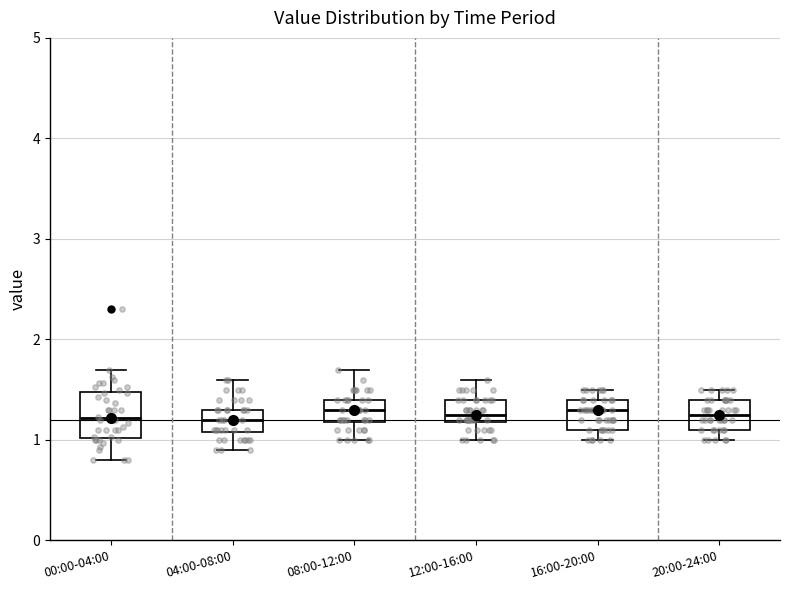

Where is the upper edge of the box for 20:00-24:00 on the y-axis? The values are not printed on the chart, so give them approximately, as read against the axis.

1.4